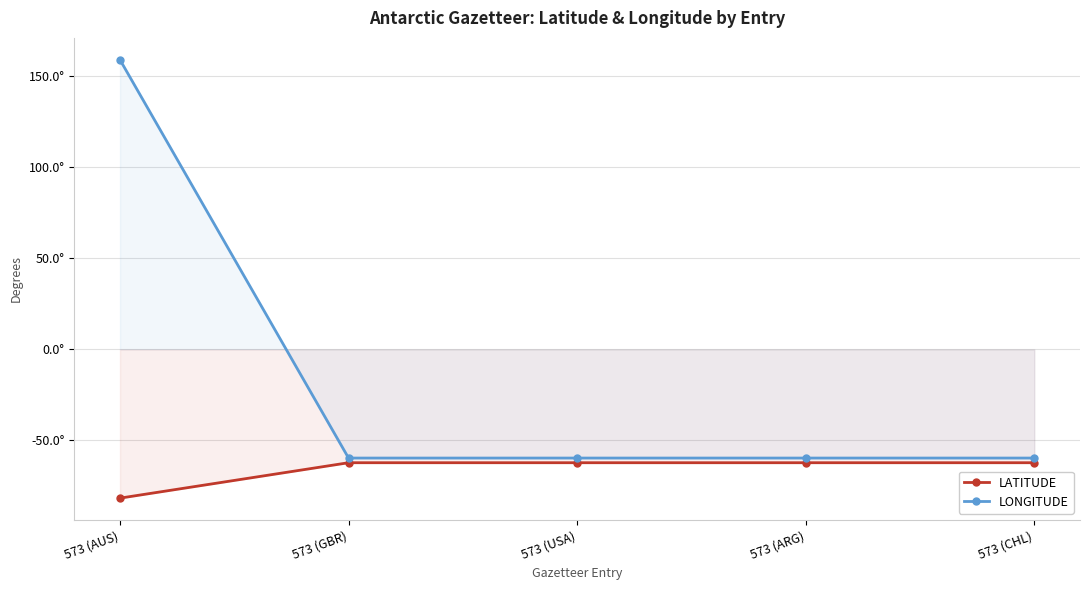

Is the value of LONGITUDE at 573 (USA) greater than the value of LATITUDE at 573 (USA)?

Yes